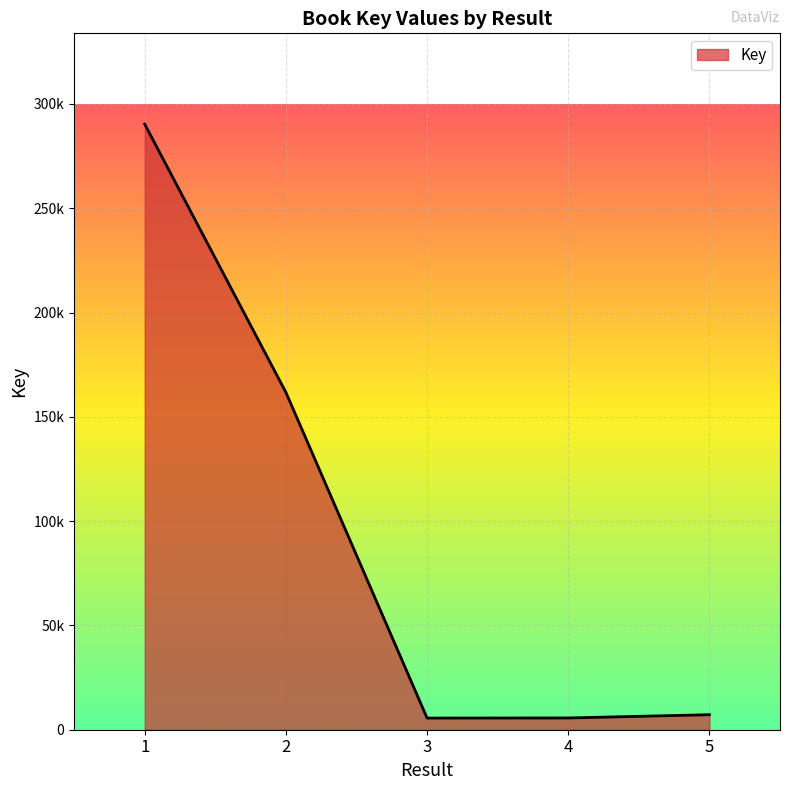

Is this an area chart (filled region under the line)?

Yes